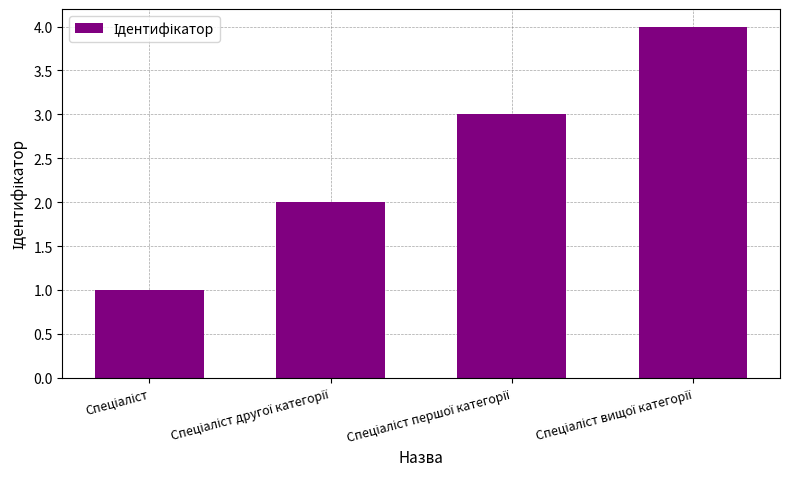

What is the greatest value displayed?

4